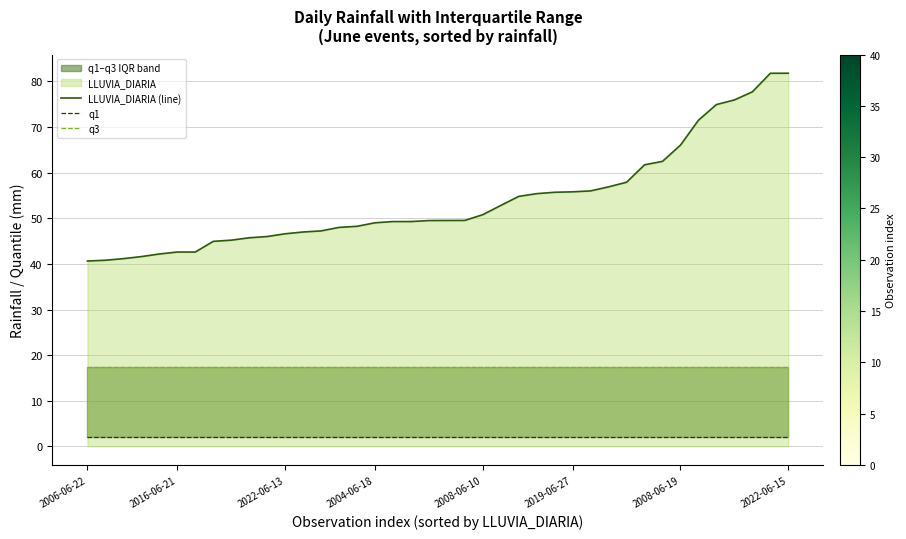

True or false: q3 and q1 intersect in this chart.

False